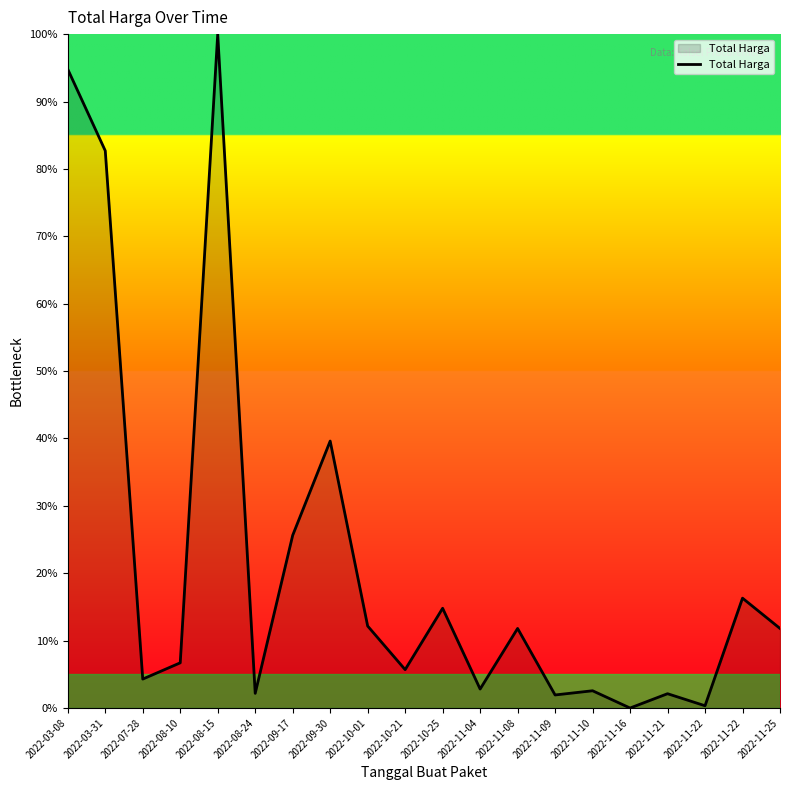

Which category has the lowest value across all series?

2022-11-16